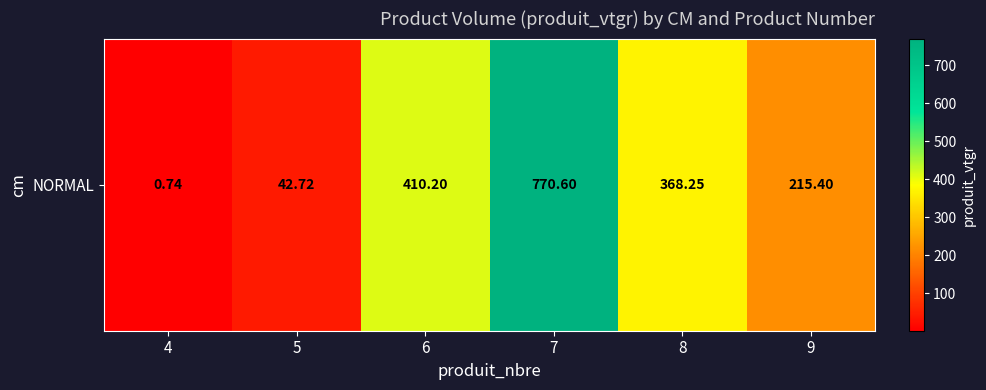

List the labels in order of value, largest first.

7, 6, 8, 9, 5, 4